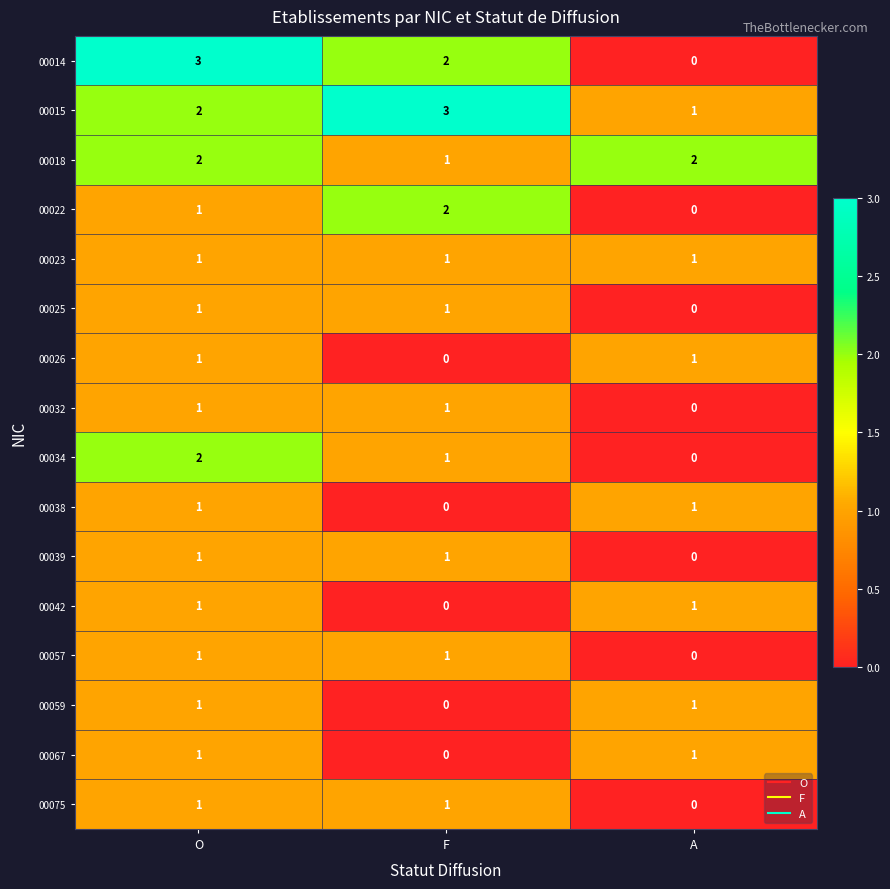

Which series has the largest range (max minus min)?

00014